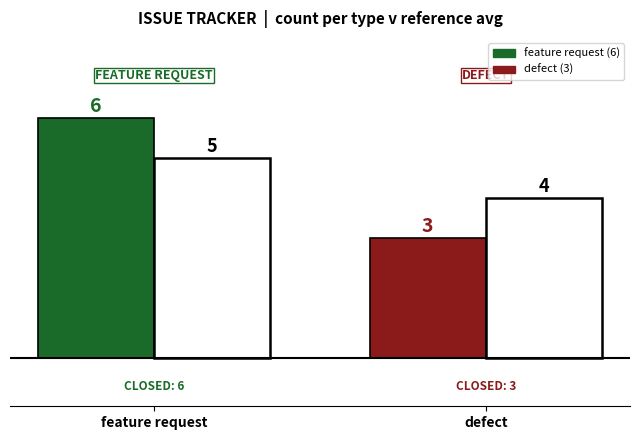

At which category is the sum across all series the highest?

feature request